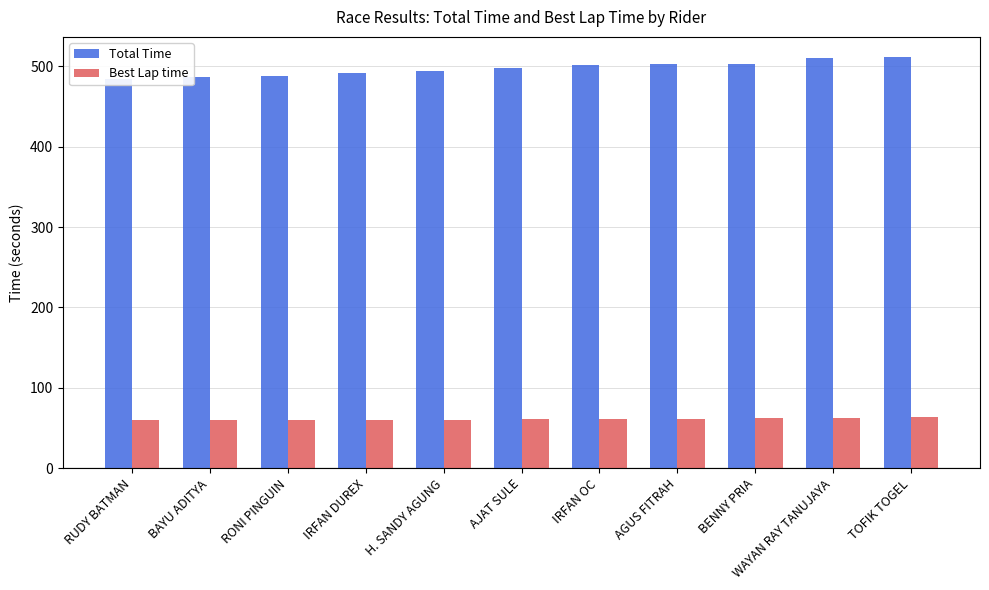

Rank the series at TOFIK TOGEL from lowest to highest value.

Best Lap time, Total Time